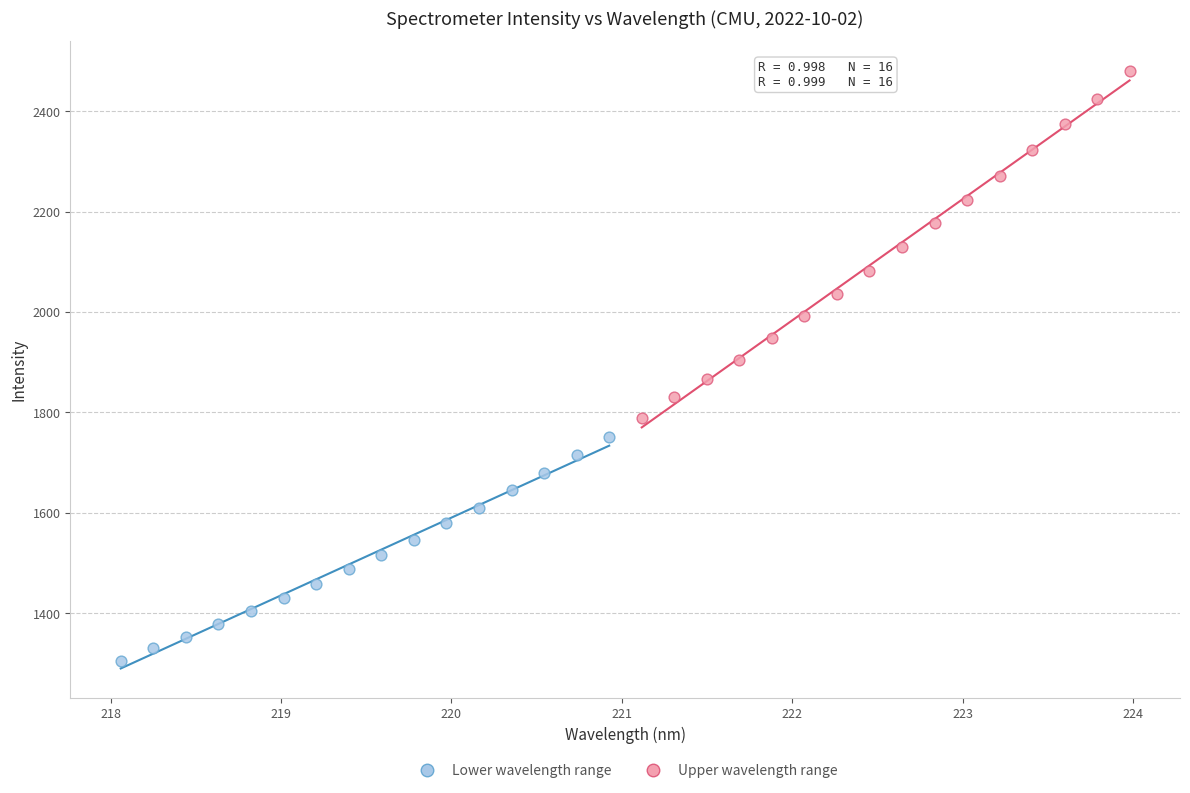

Which series contains the highest Y value?

Upper wavelength range